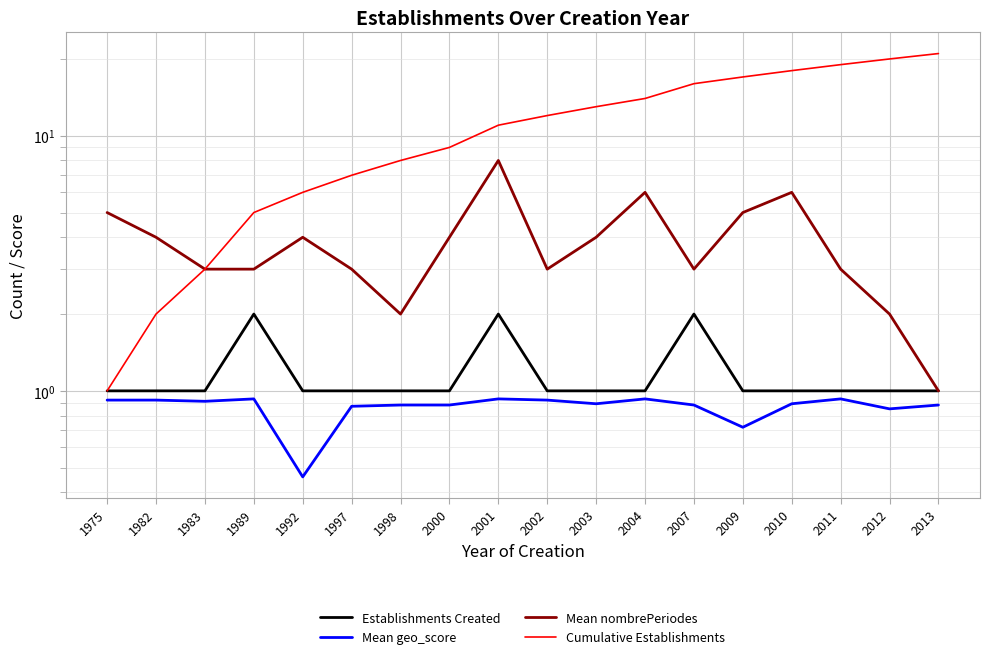

True or false: Mean nombrePeriodes and Cumulative Establishments cross at least once.

False